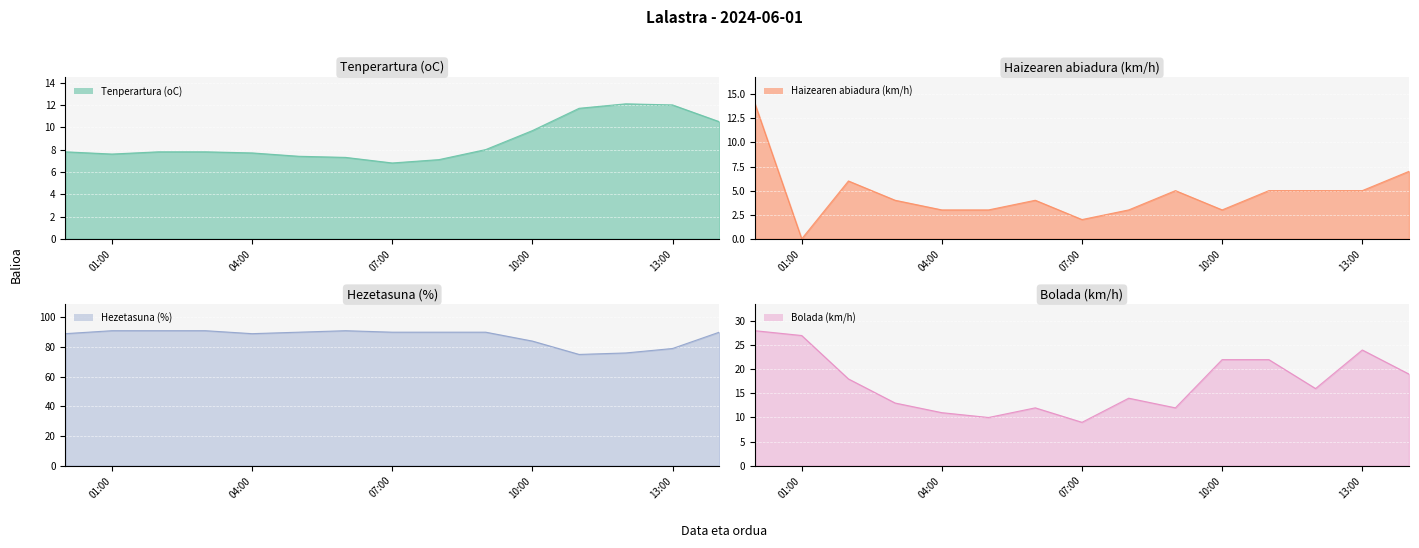

True or false: Tenperartura (oC) and Bolada (km/h) intersect in this chart.

False